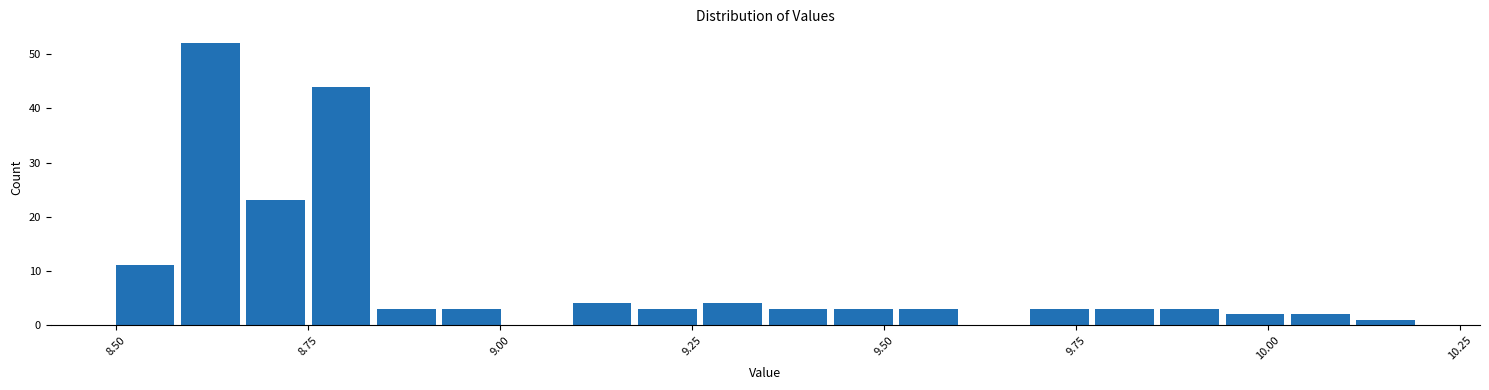

Around what value on the x-axis is the tallest bar? Give the approximate position of its centre, as read against the axis.

8.60